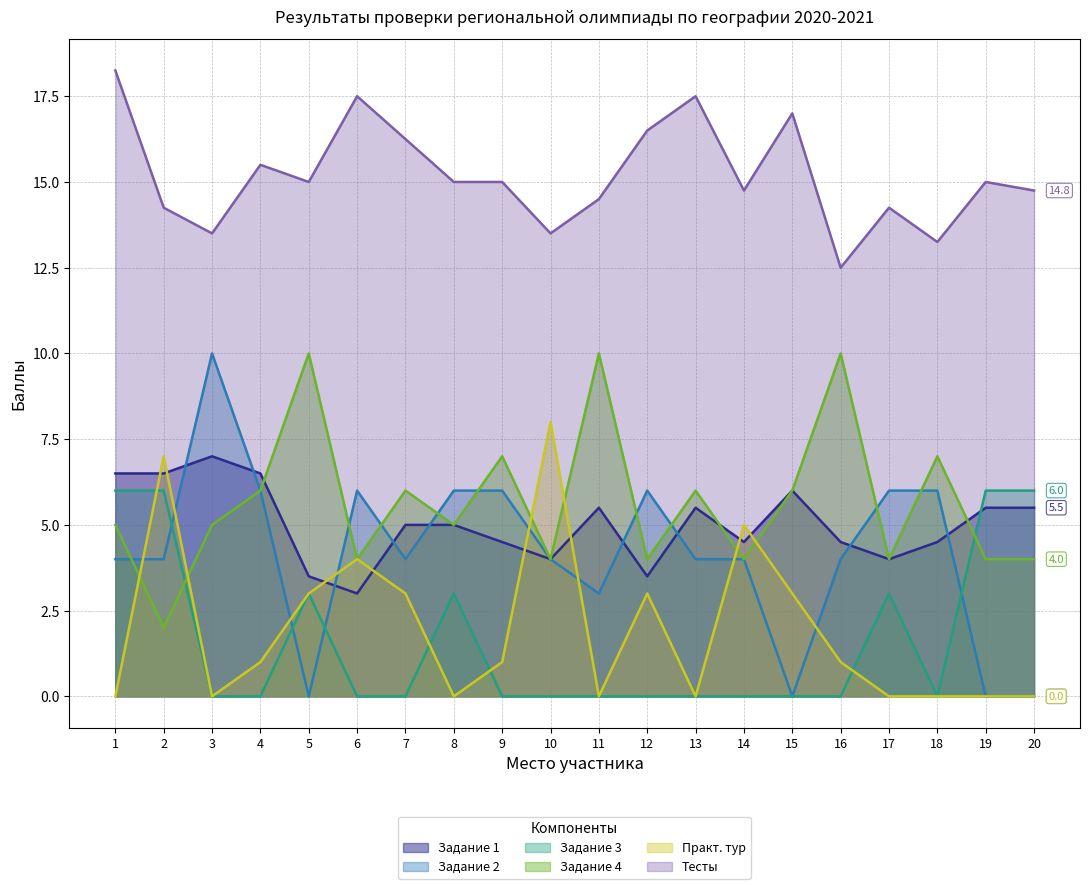

At 19, list the series in order from largest to smallest.

Тесты, Задание 3, Задание 1, Задание 4, Задание 2, Практ. тур